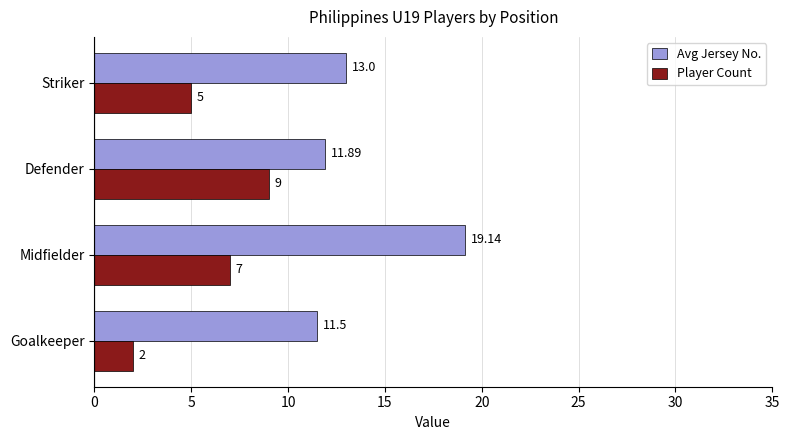

What is the maximum value for Player Count?

9.0